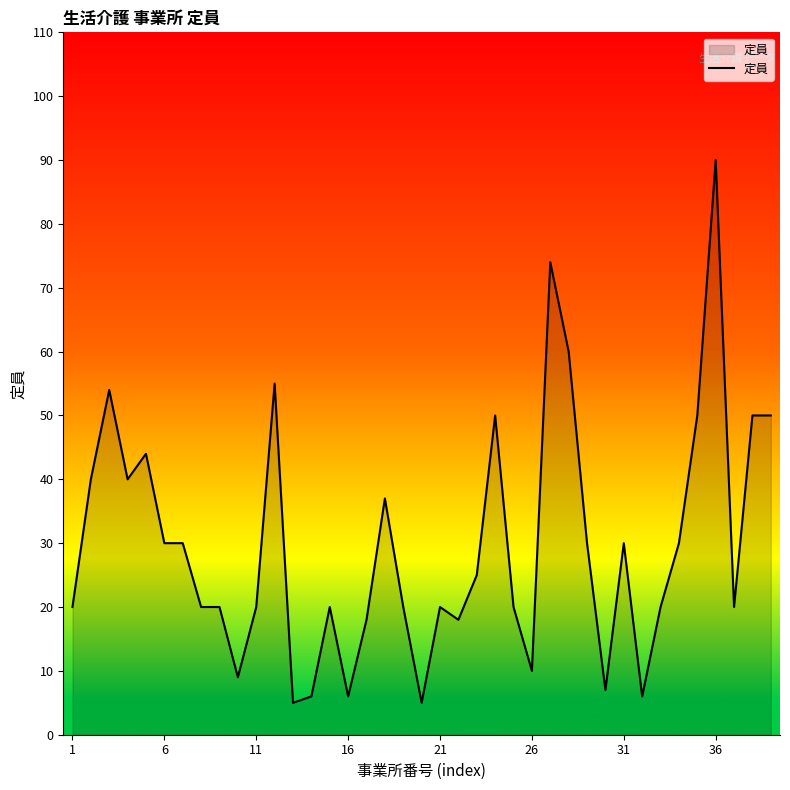

What is the greatest value displayed?

90